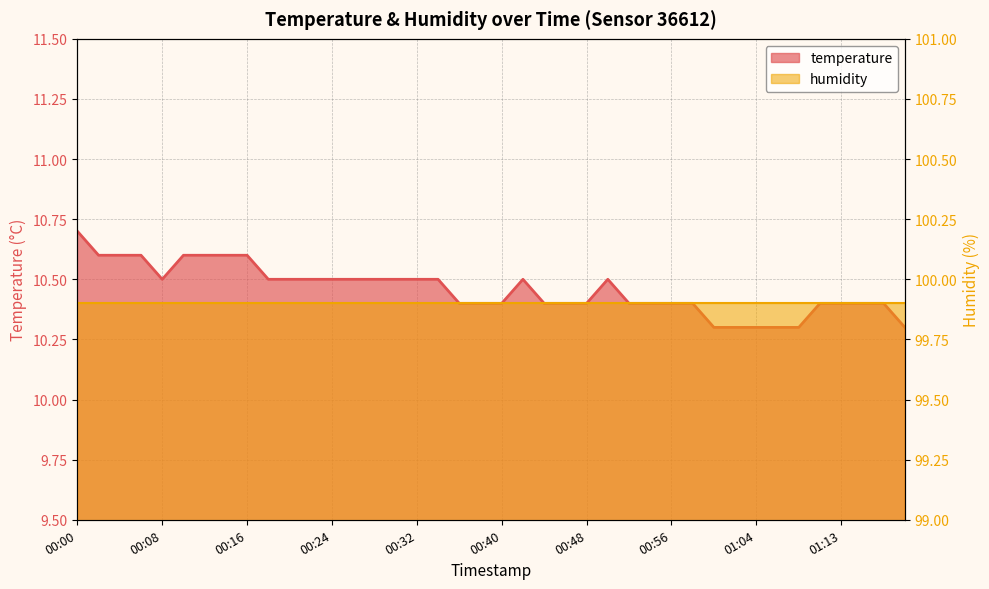

Between 00:40 and 00:12, which is larger?

00:12